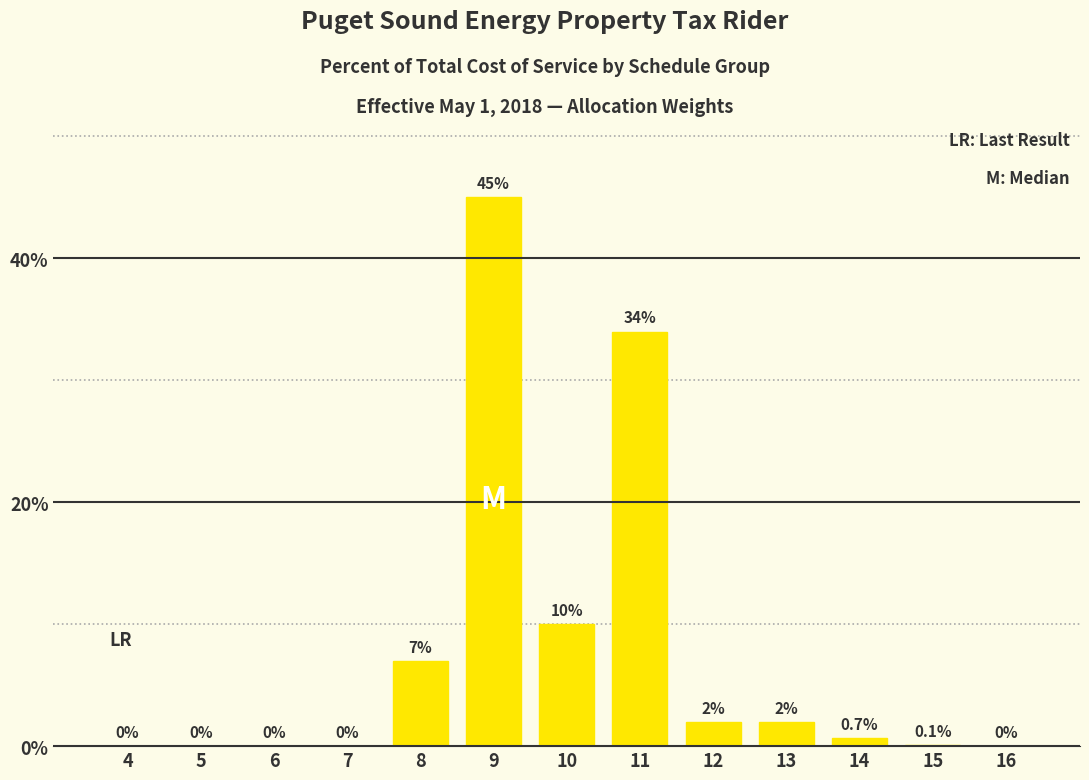

Reading left to right, list all the values displayed in this chart.

4=0.0	5=0.0	6=0.0	7=0.0	8=7.0	9=45.0	10=10.0	11=34.0	12=2.0	13=2.0	14=0.7	15=0.1	16=0.0